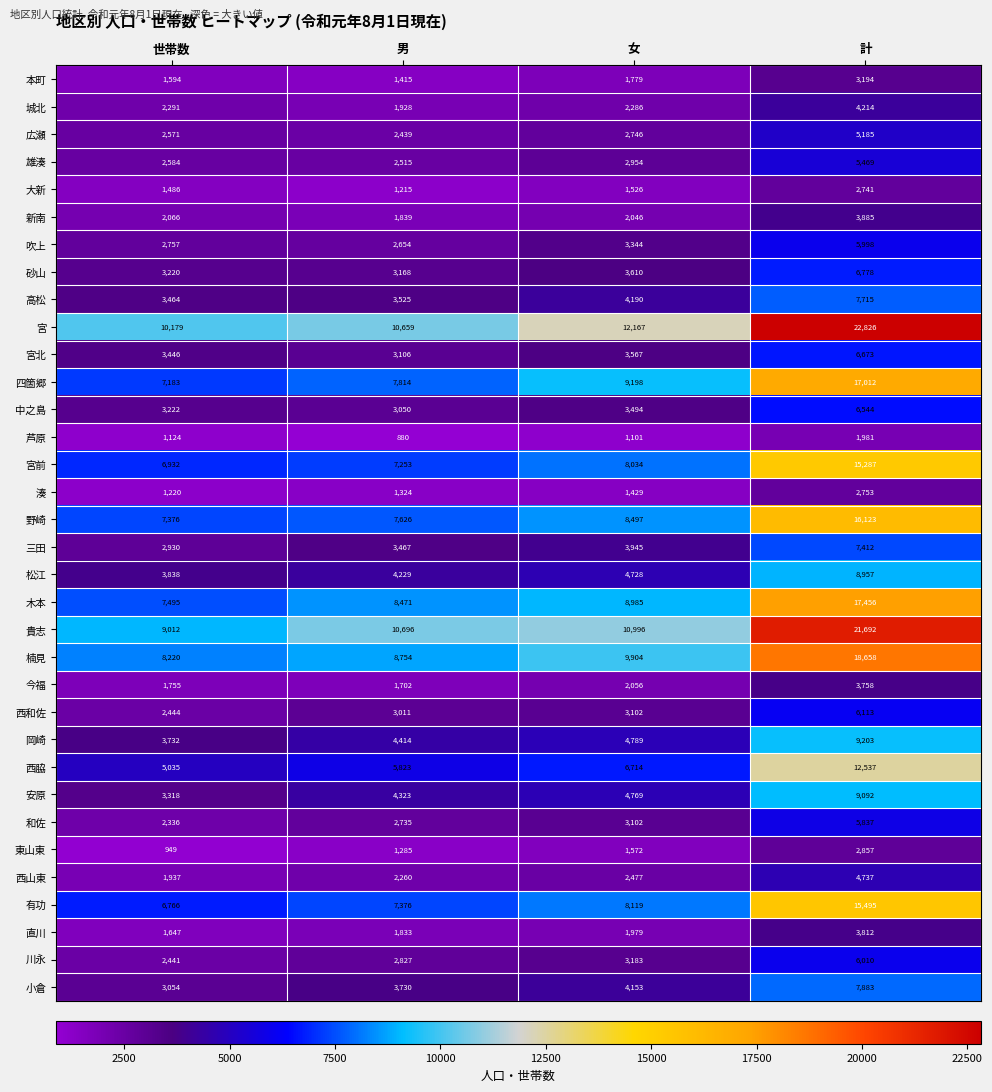

What is the sum of all 東山東 values?

6663